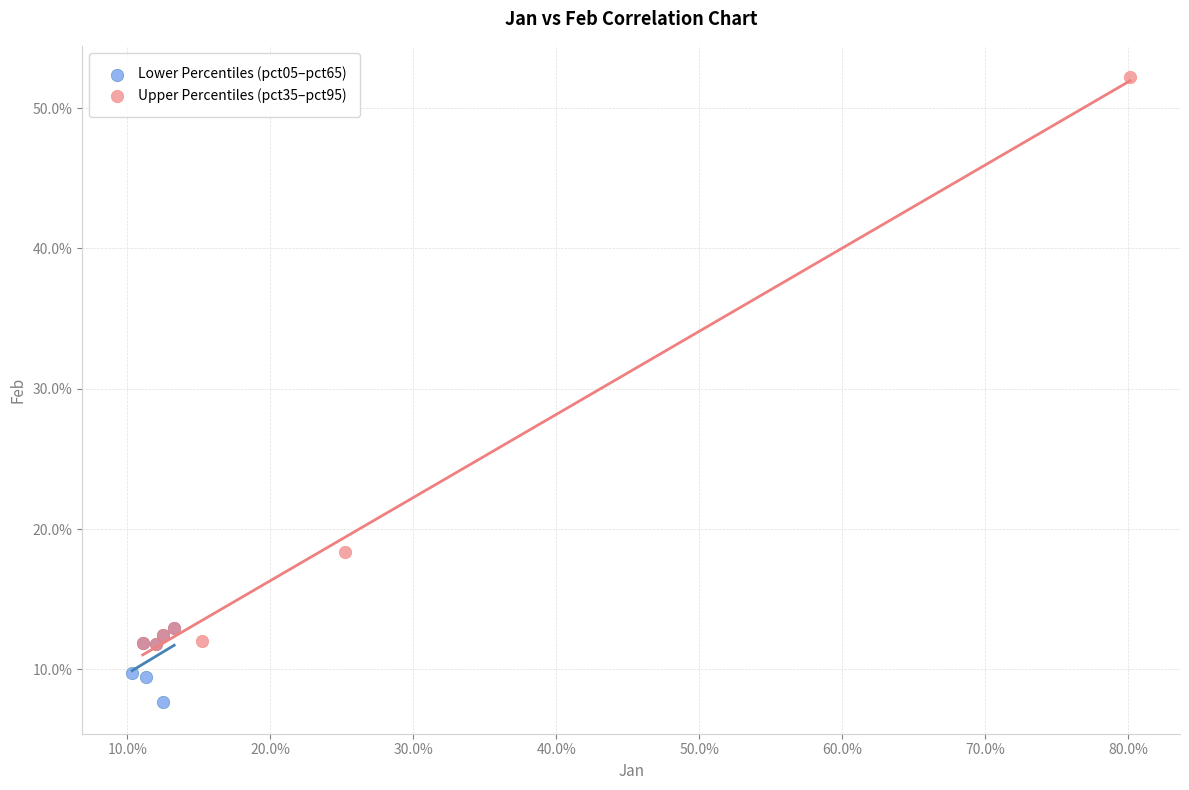

Which series reaches the minimum Y coordinate?

Lower Percentiles (pct05–pct65)